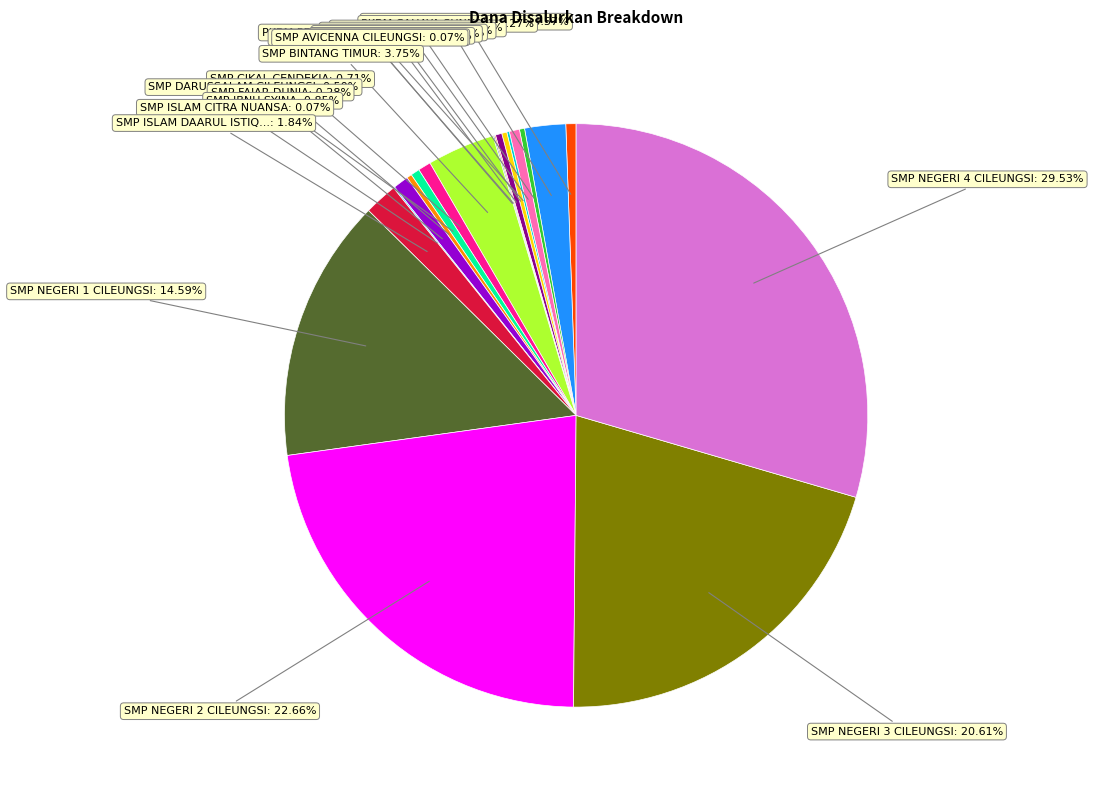

Is there any slice that represents more than half of the pie?

No